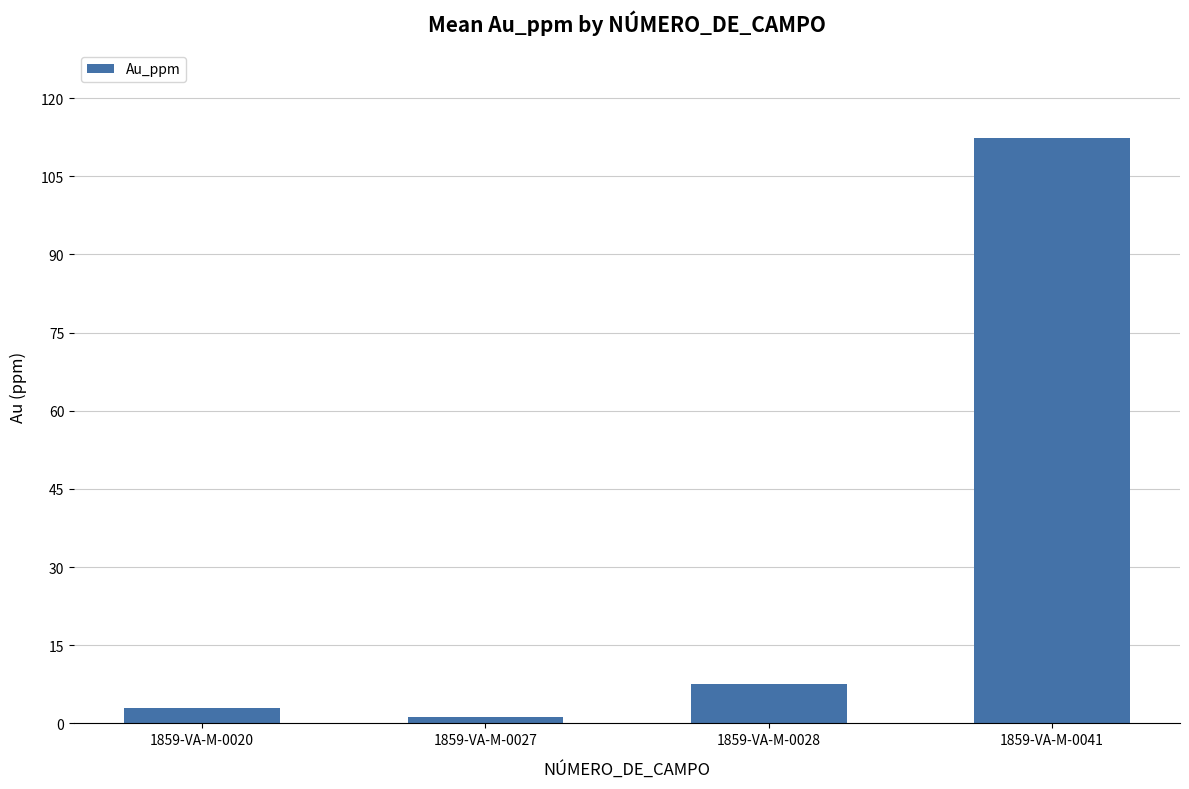

What is the difference between the values at 1859-VA-M-0041 and 1859-VA-M-0028?

104.8